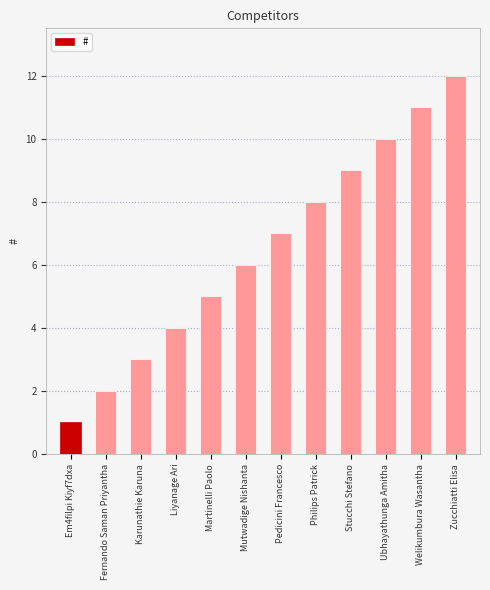

Rank the categories by value from highest to lowest.

Zucchiatti Elisa, Welikumbura Wasantha, Ubhayathunga Amitha, Stucchi Stefano, Philips Patrick, Pedicini Francesco, Mutwadige Nishanta, Martinelli Paolo, Liyanage Ari, Karunathie Karuna, Fernando Saman Priyantha, Em4filpi Kiyf7dxa